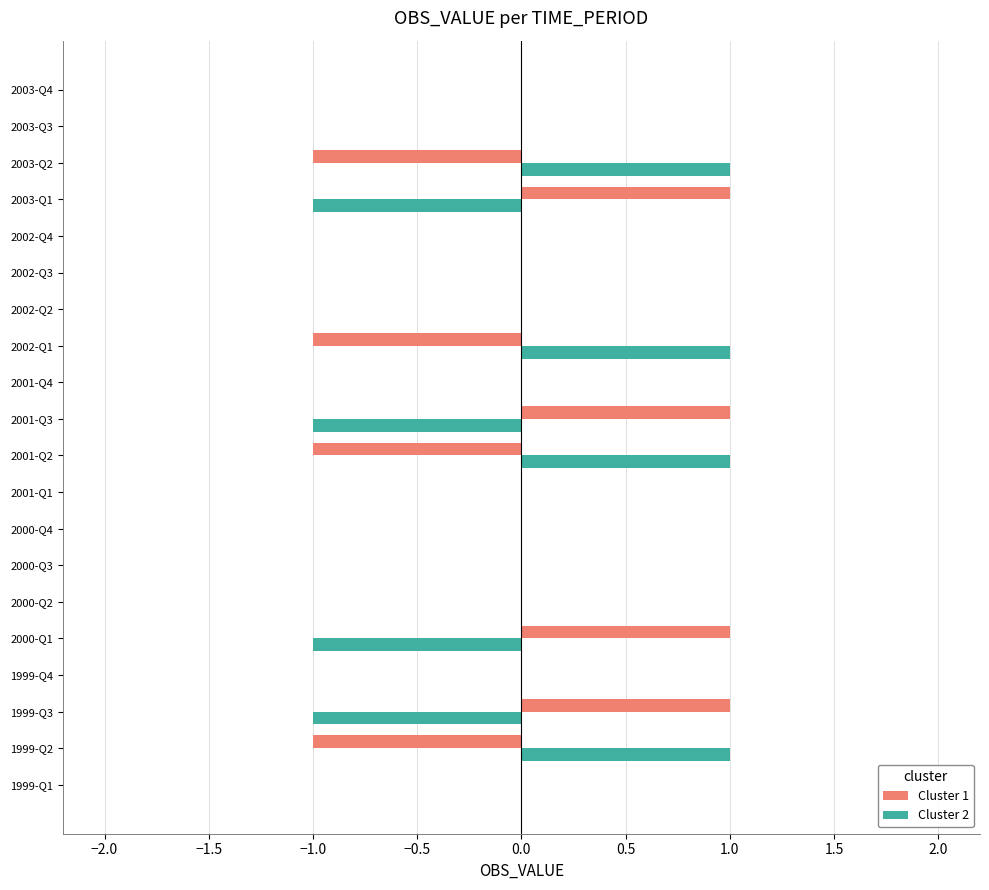

Is the value of Cluster 2 at 2003-Q3 greater than the value of Cluster 1 at 2002-Q1?

Yes